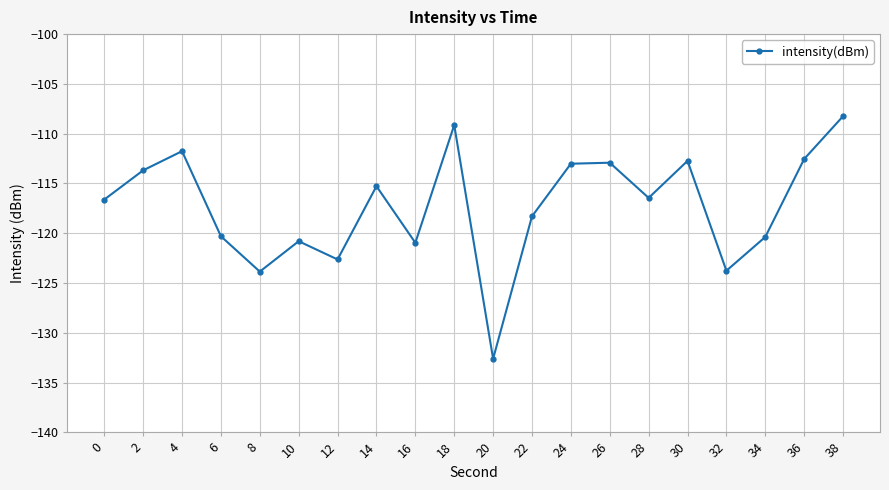

What is the smallest value displayed?

-132.6